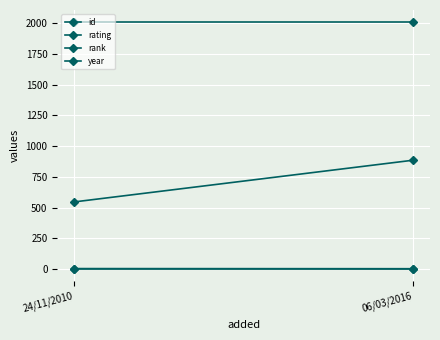

What is the difference between the highest and lowest values at 24/11/2010?

2005